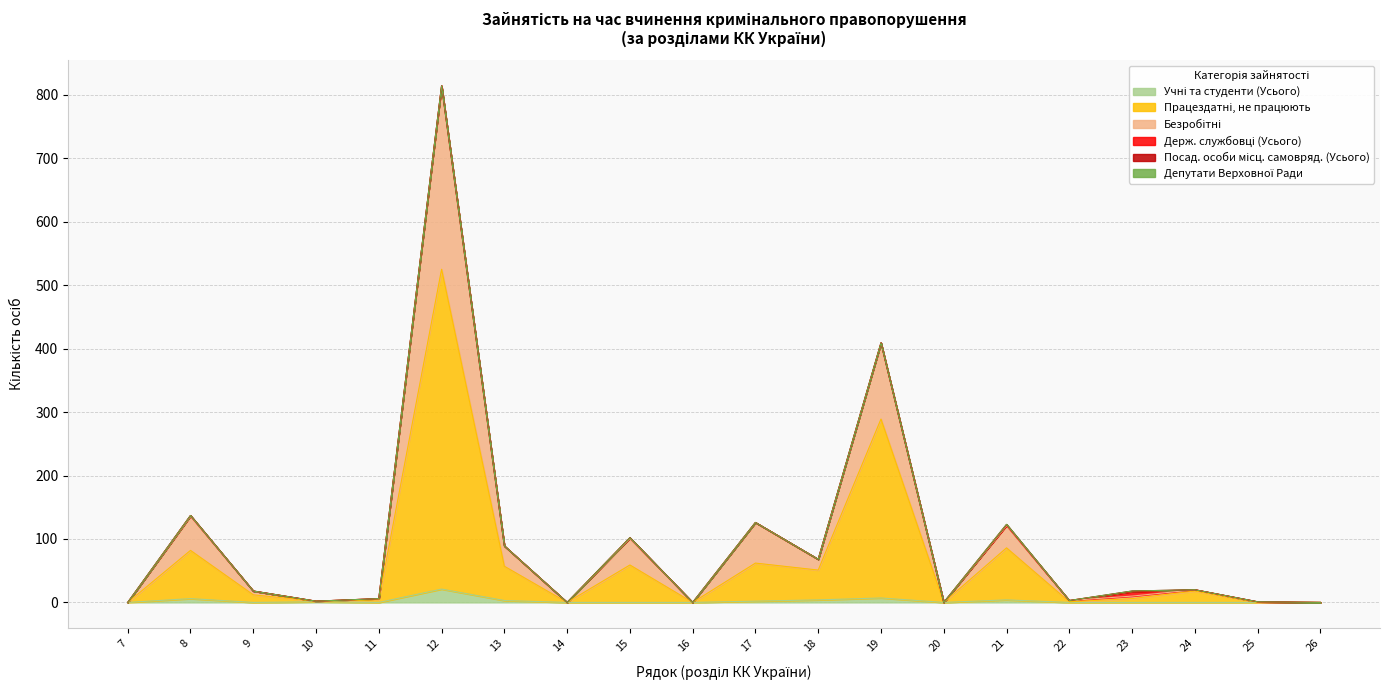

At which label does Працездатні, не працюють first exceed 12?

8